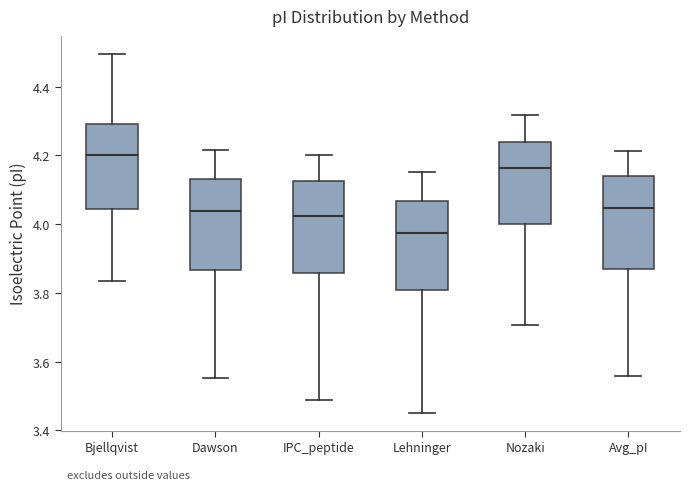

Reading left to right, read every box against the y-axis: the position of its median line, the range the box covers, and the ends of its whiskers. The values are not printed on the chart, so give them approximately, as read against the axis.

Bjellqvist: median 4.20, box 4.04 to 4.30, whiskers 3.84 to 4.50
Dawson: median 4.04, box 3.86 to 4.14, whiskers 3.56 to 4.22
IPC_peptide: median 4.02, box 3.86 to 4.12, whiskers 3.50 to 4.20
Lehninger: median 3.98, box 3.80 to 4.06, whiskers 3.46 to 4.16
Nozaki: median 4.16, box 4.00 to 4.24, whiskers 3.70 to 4.32
Avg_pI: median 4.04, box 3.86 to 4.14, whiskers 3.56 to 4.22